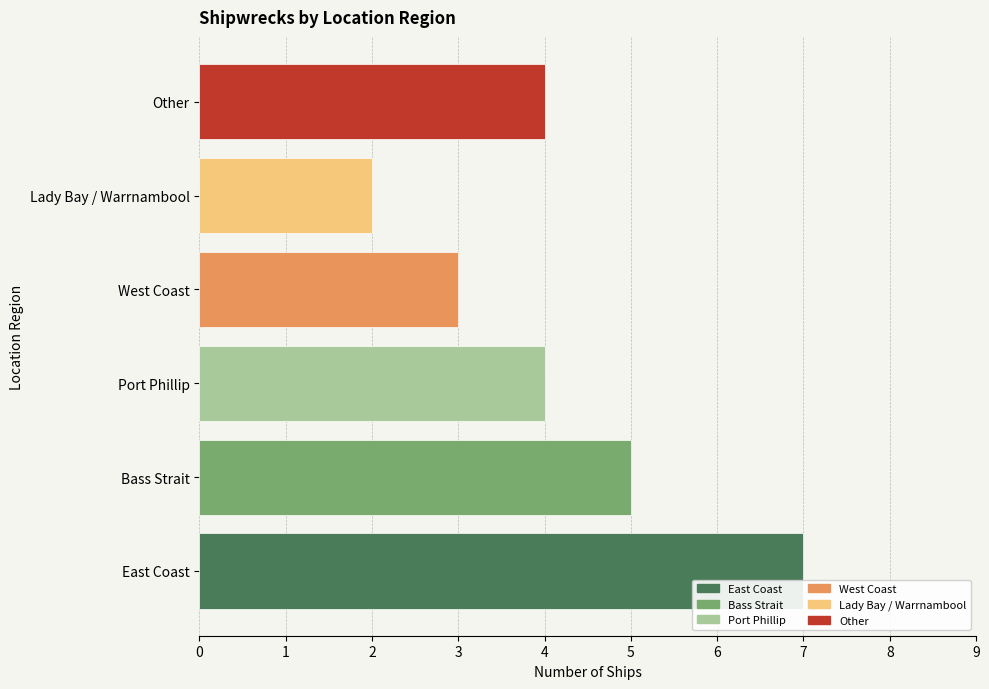

What value does the data have at Port Phillip?

4